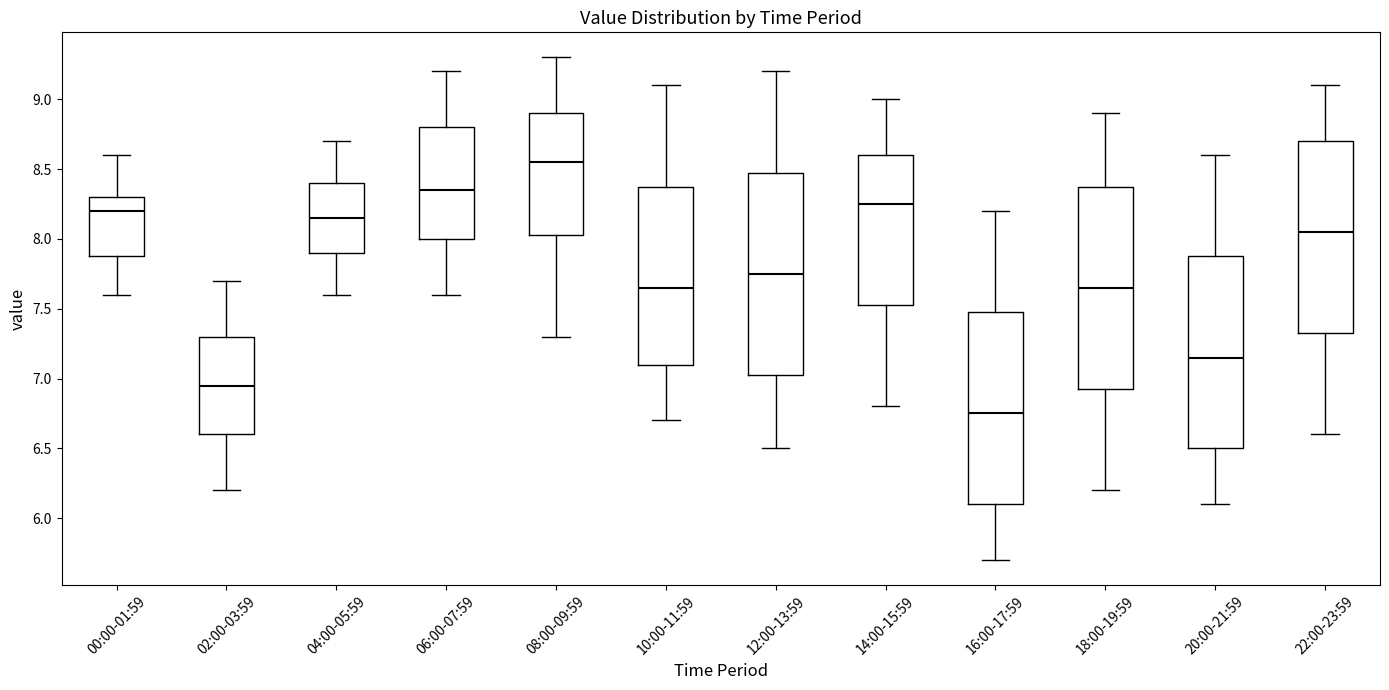

Which box's median line is the highest?

08:00-09:59